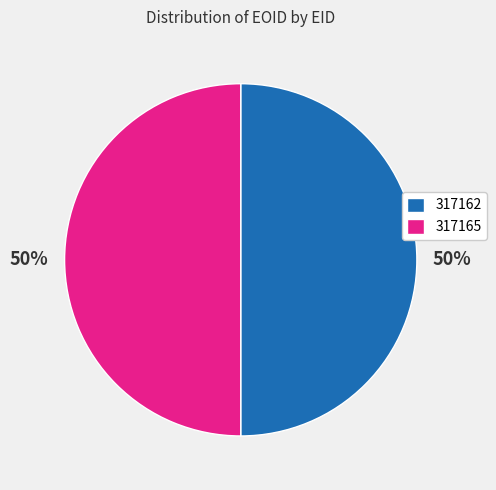

The 317162 slice represents 58% of the pie. True or false?

False